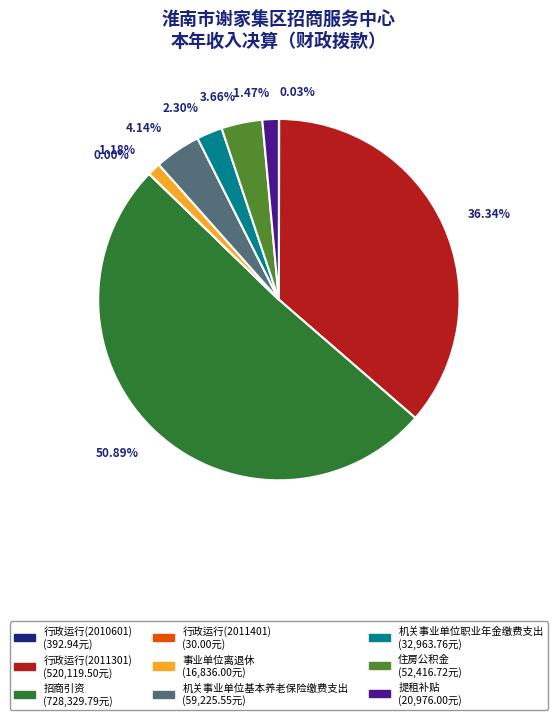

What percentage is the 机关事业单位基本养老保险缴费支出 slice, to the nearest percent?

4%